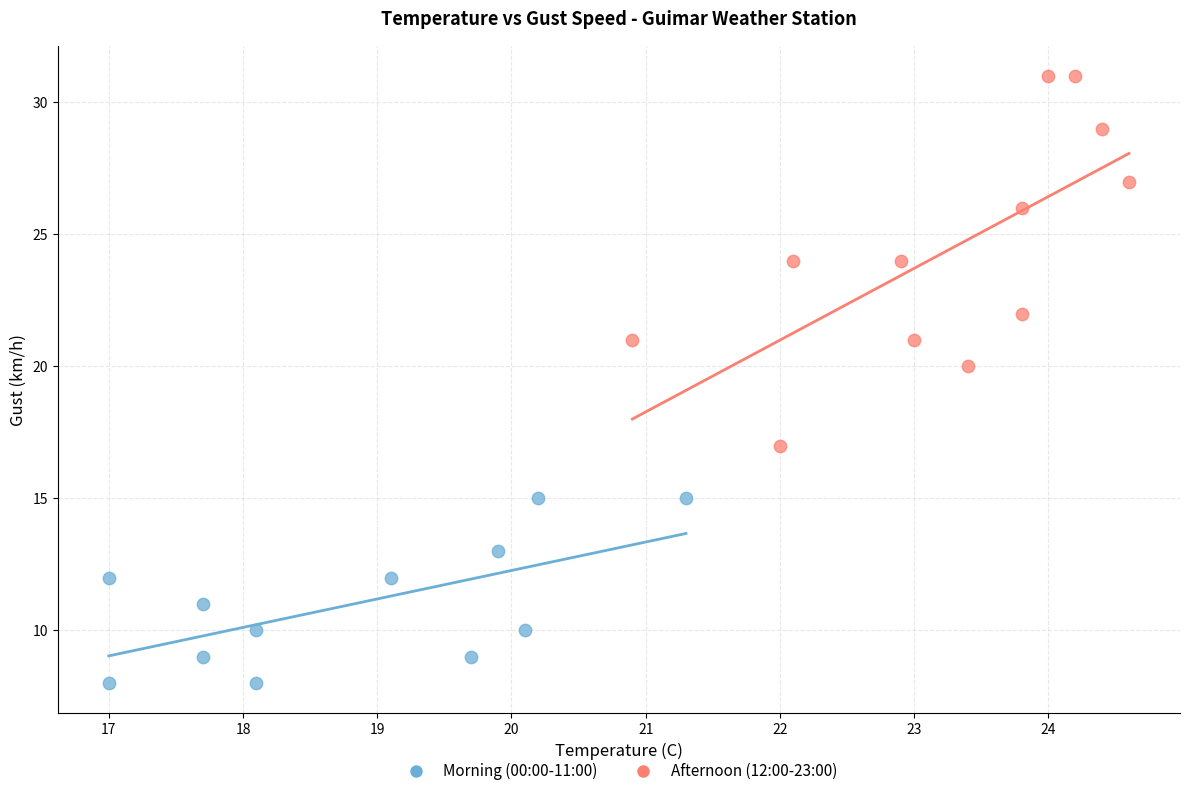

What are all the series names shown in the legend?

Morning (00:00-11:00), Afternoon (12:00-23:00)